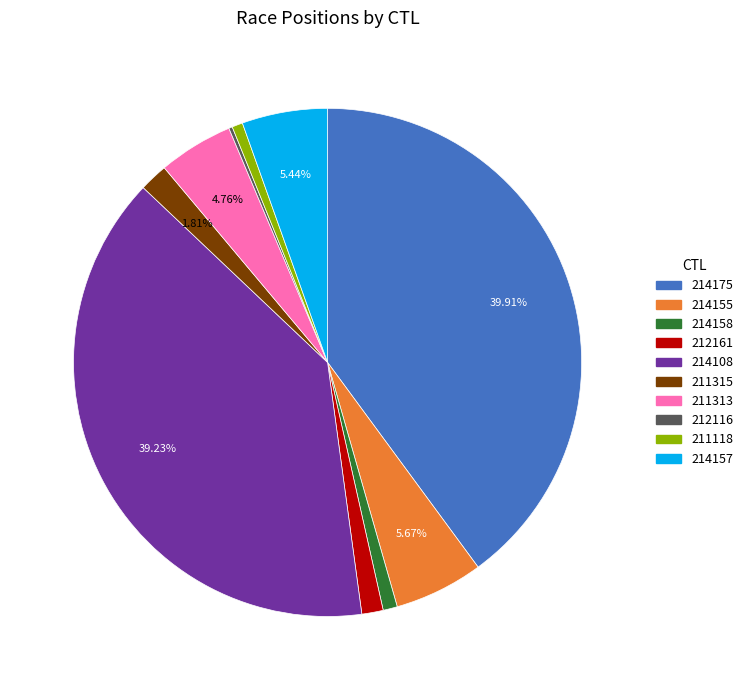

To the nearest percent, what percentage of the pie is 211315?

2%